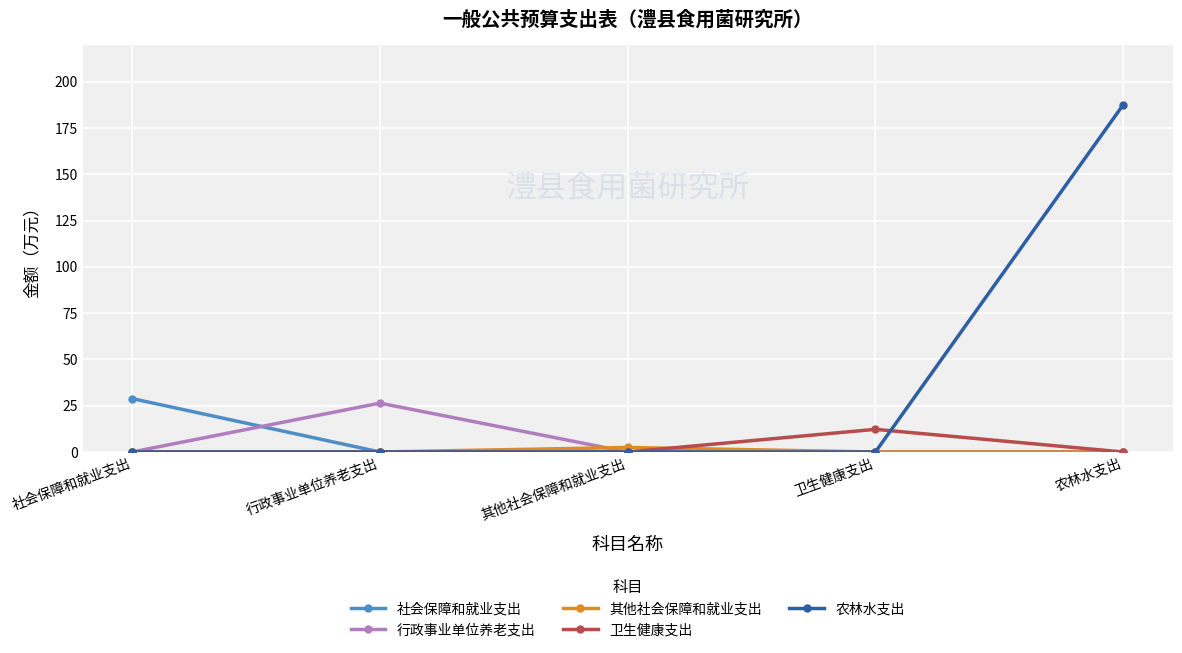

The value of 卫生健康支出 at 卫生健康支出 is 12.2. True or false?

True